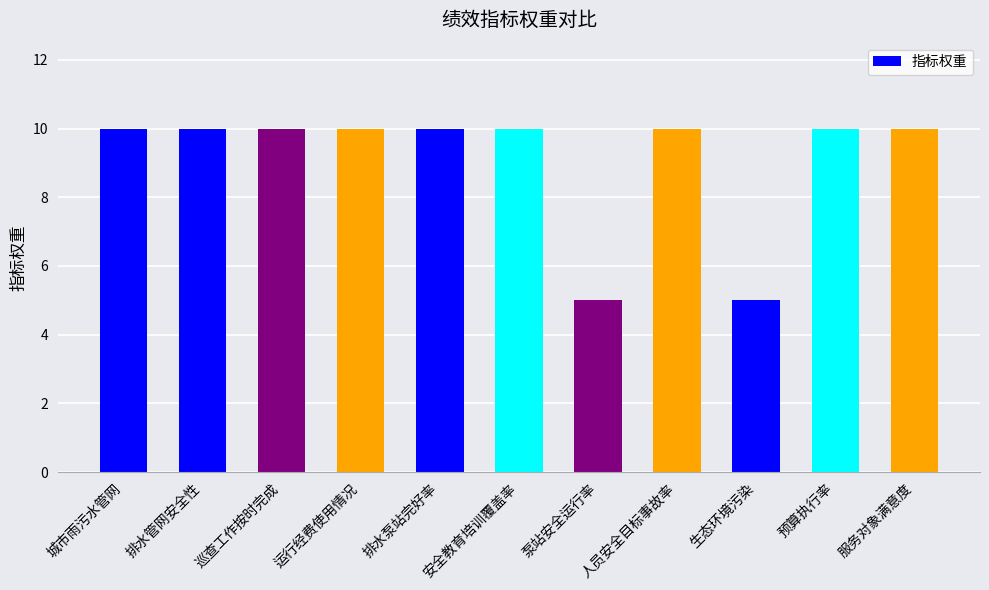

What is the approximate value at 泵站安全运行率?

5